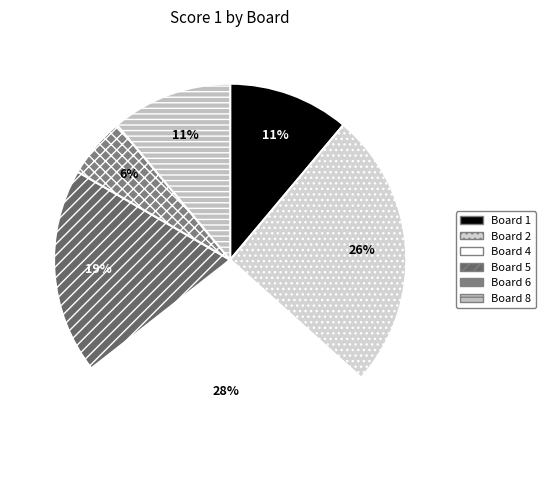

Which category has the biggest portion of the pie?

Board 4